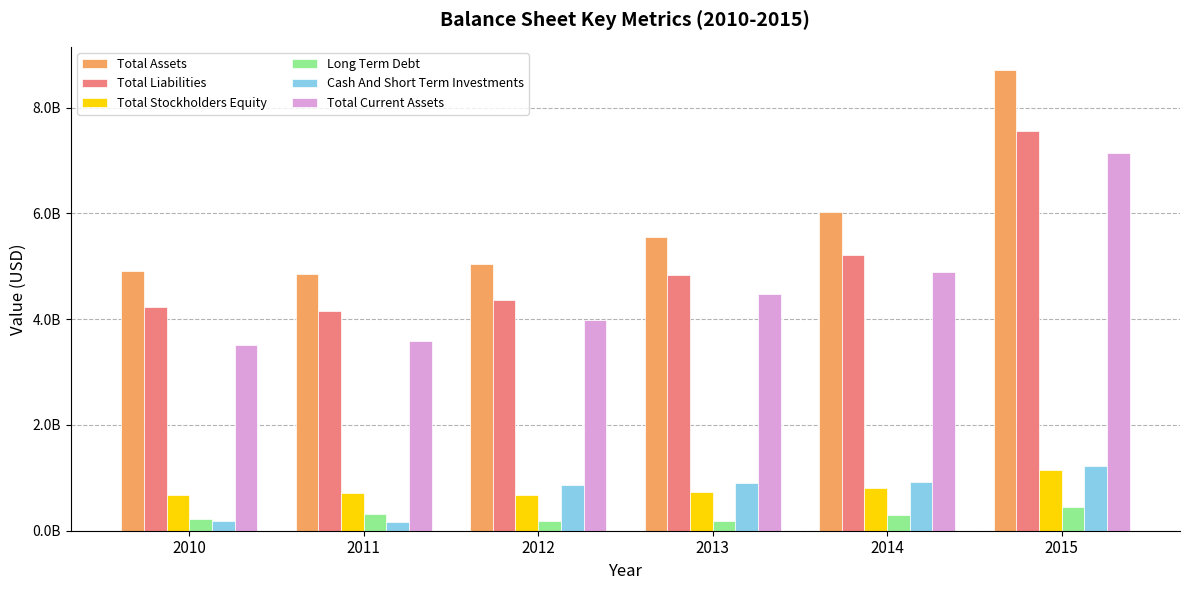

At which category does the chart reach its peak across all series?

2015